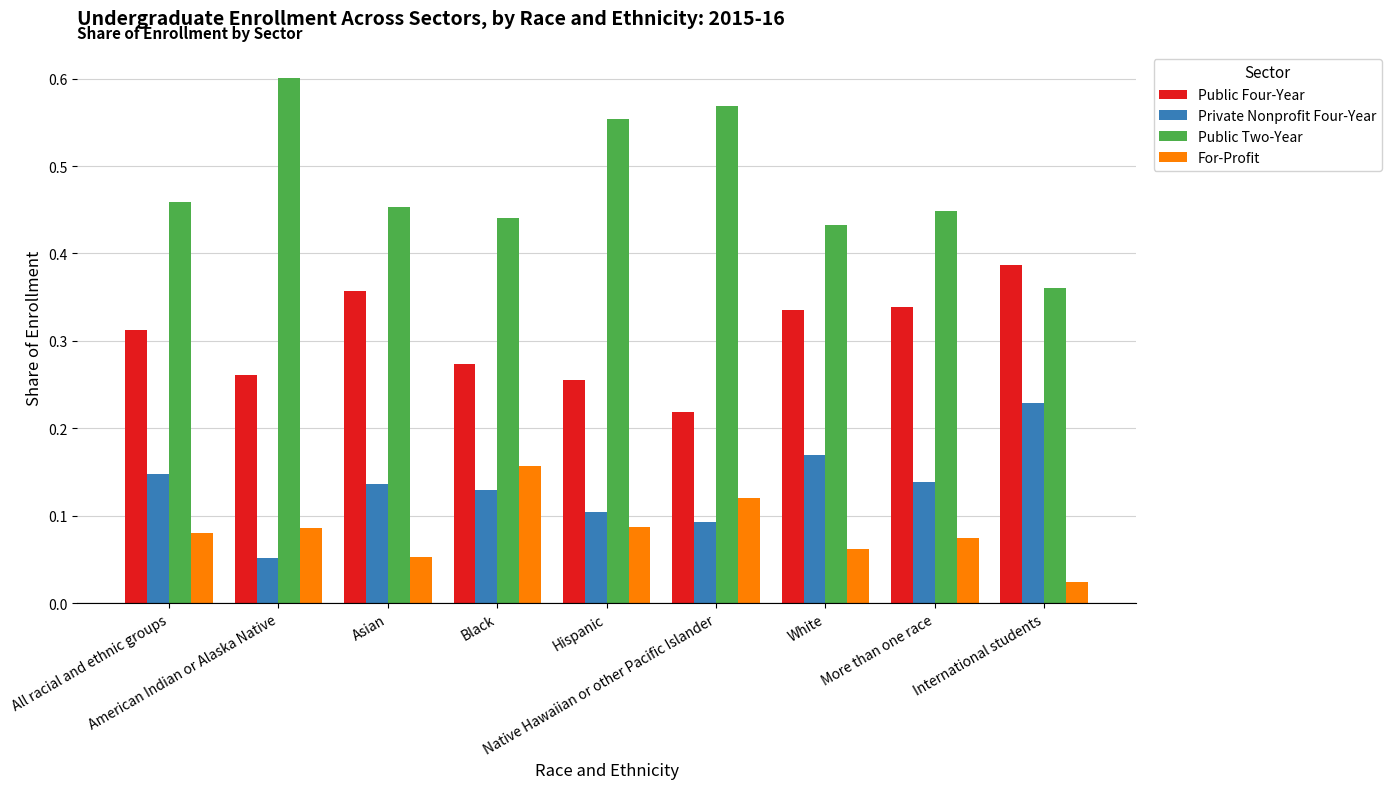

How many groups of bars are there?

9